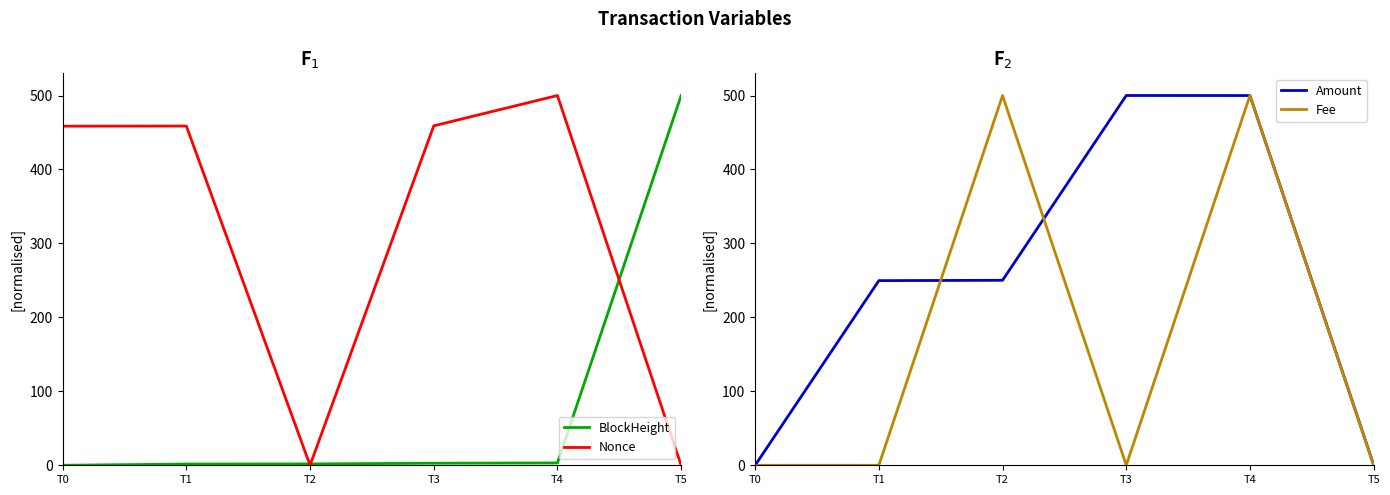

At T1, list the series in order from largest to smallest.

Nonce, Amount, BlockHeight, Fee